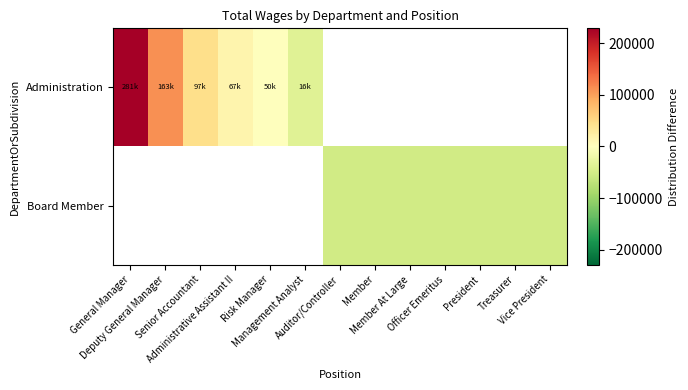

At how many categories does at least one series exceed 206584?

1